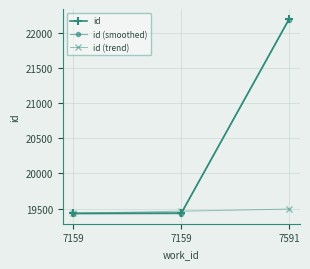

True or false: id (smoothed) has a value of 5396.0 at 7159.

False